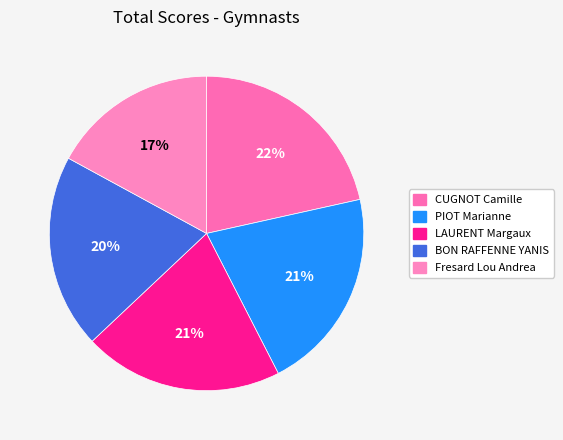

True or false: BON RAFFENNE YANIS accounts for 30% of the total.

False